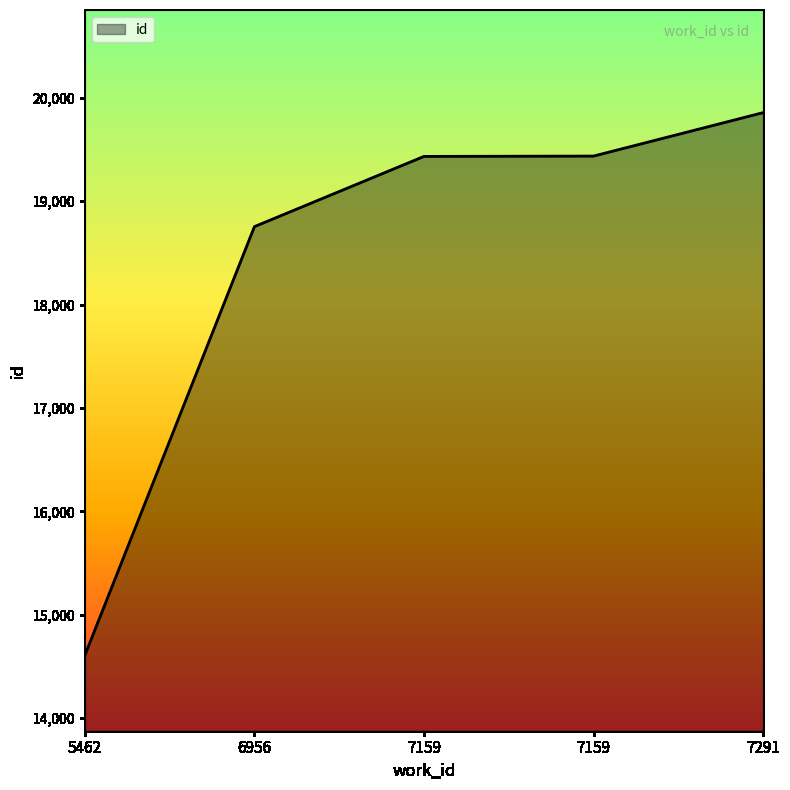

What is the sum of all values?

92084